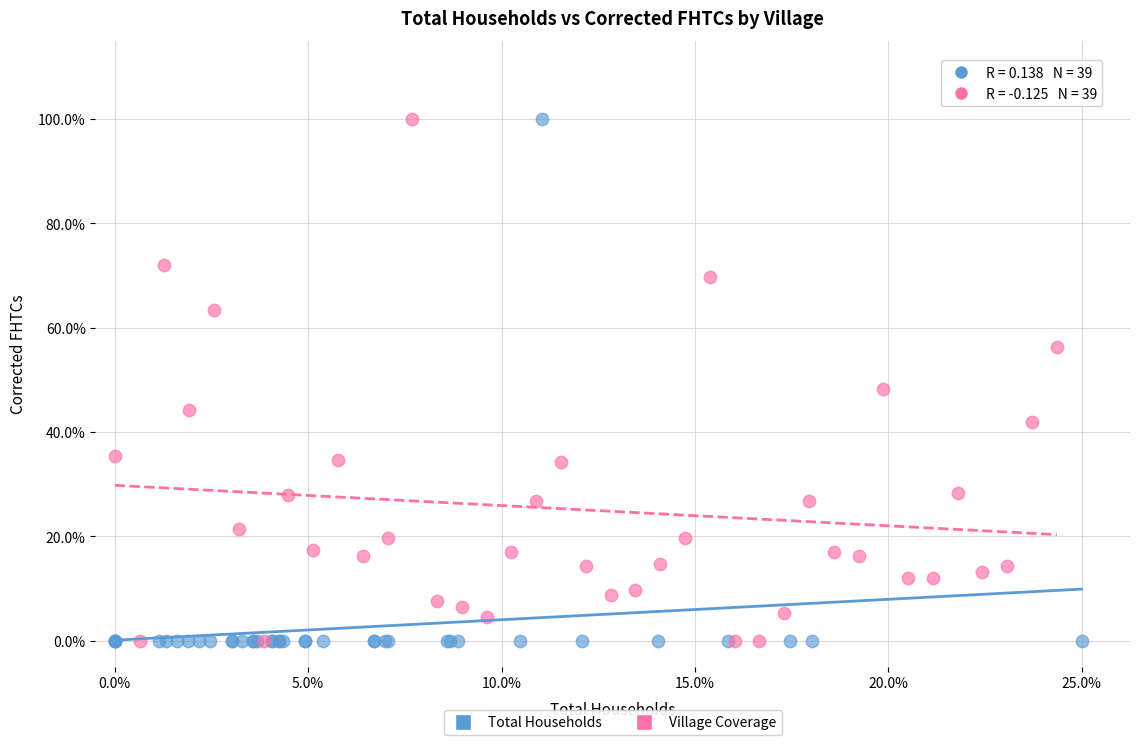

What are all the series names shown in the legend?

Total Households, Village Coverage